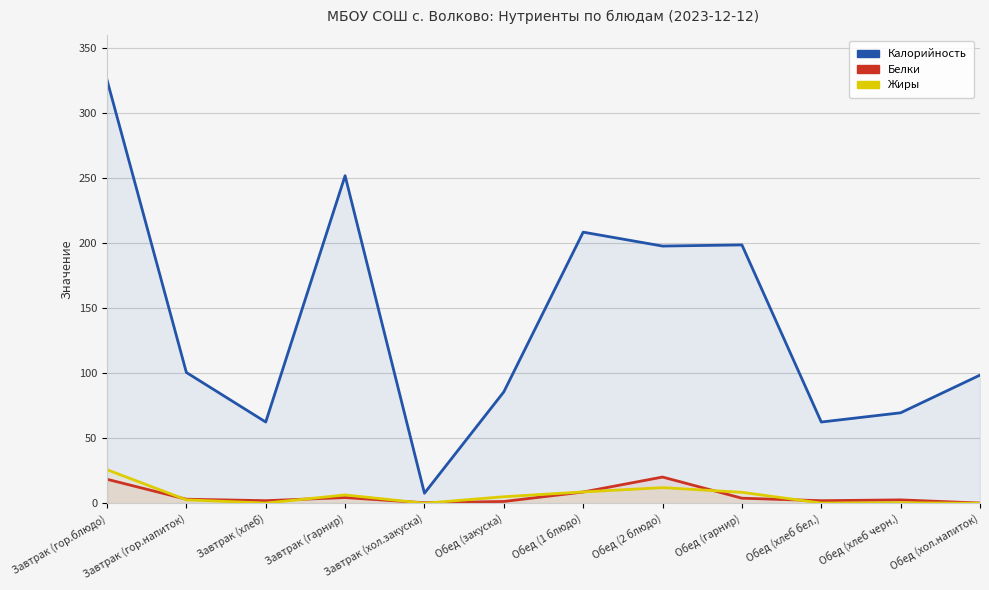

What is the difference between the second highest and second lowest values in the Белки series?

18.1